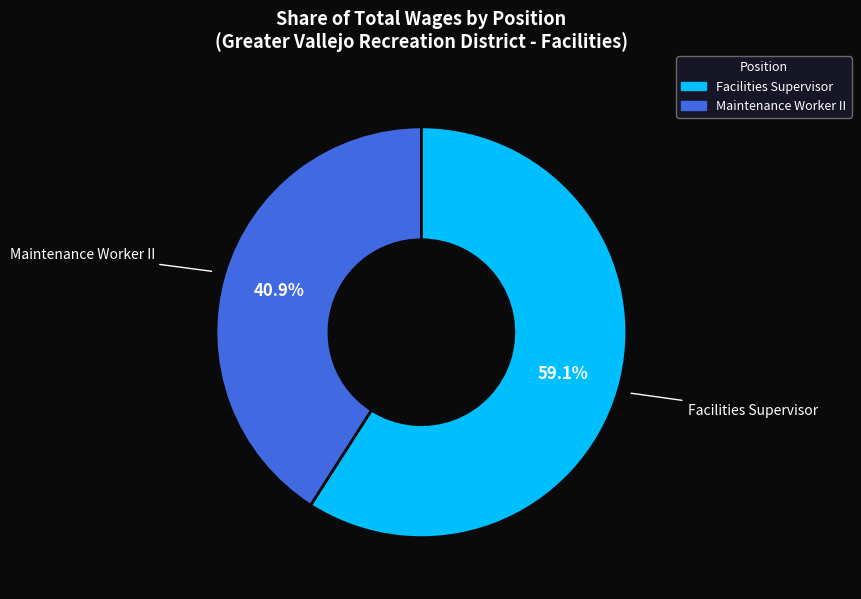

The Facilities Supervisor slice represents 59% of the pie. True or false?

True